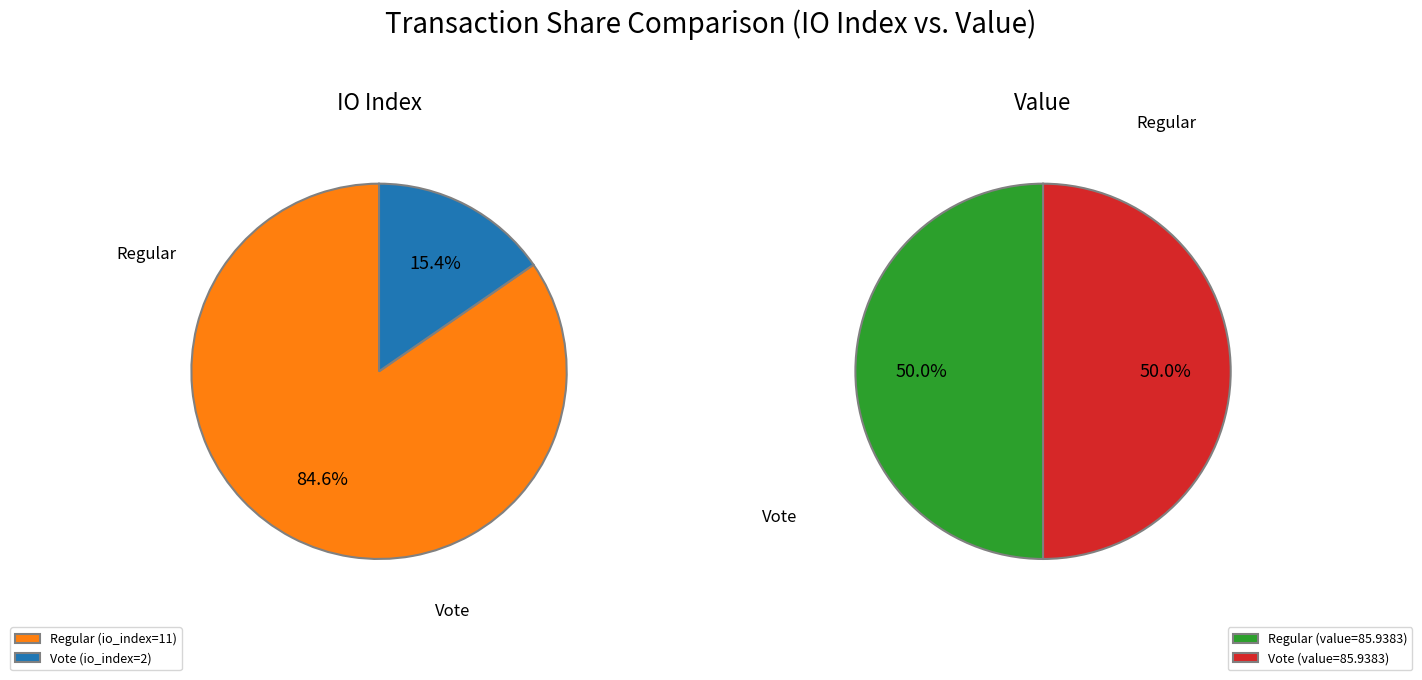

Rank the series by their average value, from highest to lowest.

values_value, values_io_index